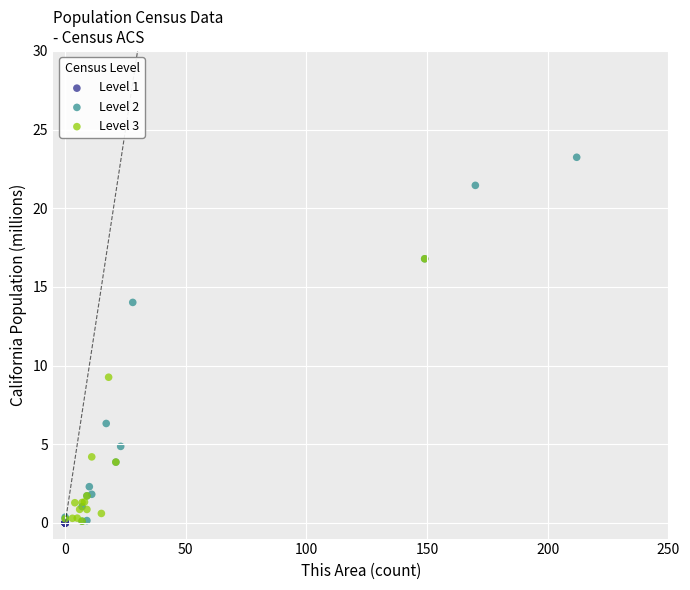

Which series reaches the maximum Y coordinate?

Level 2